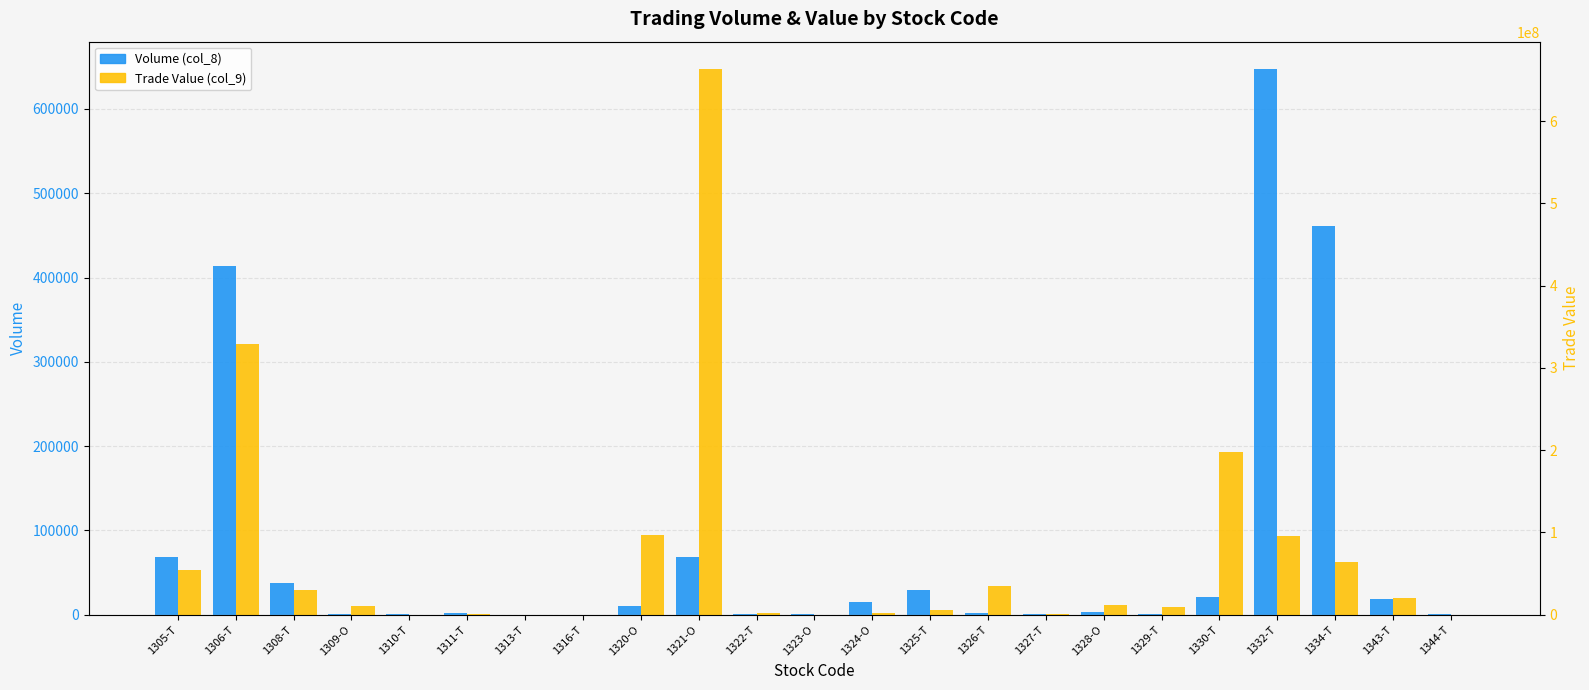

The Volume (col_8) series shows 18380 at 1343-T. True or false?

True